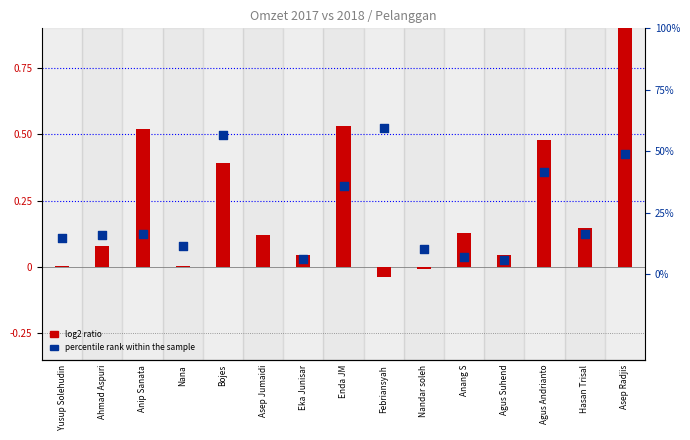

At how many categories does at least one series exceed 0?

15